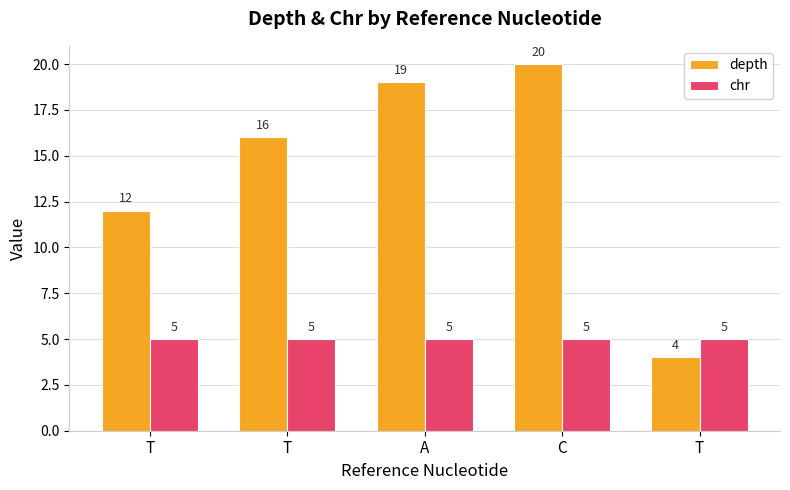

What is the sum of the depth values at T and A?

31